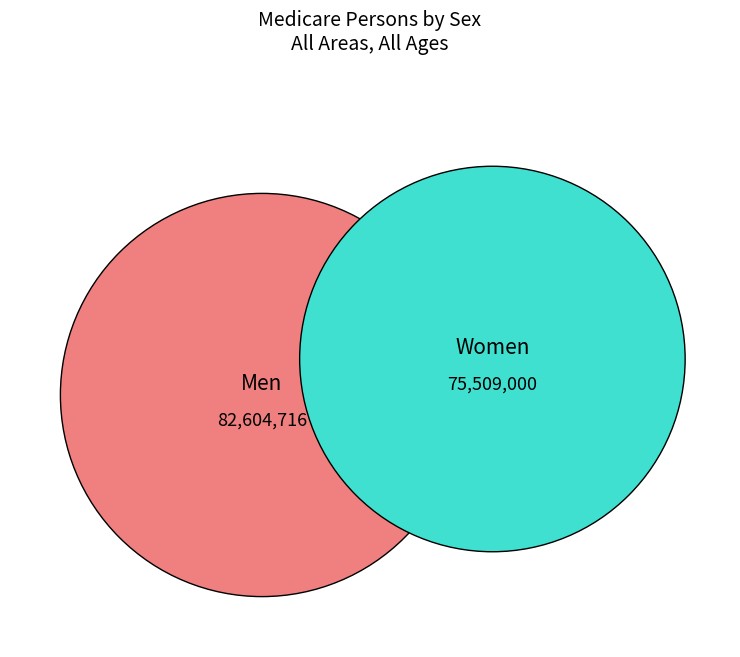

Is it true that Women is 55% of the pie?

False